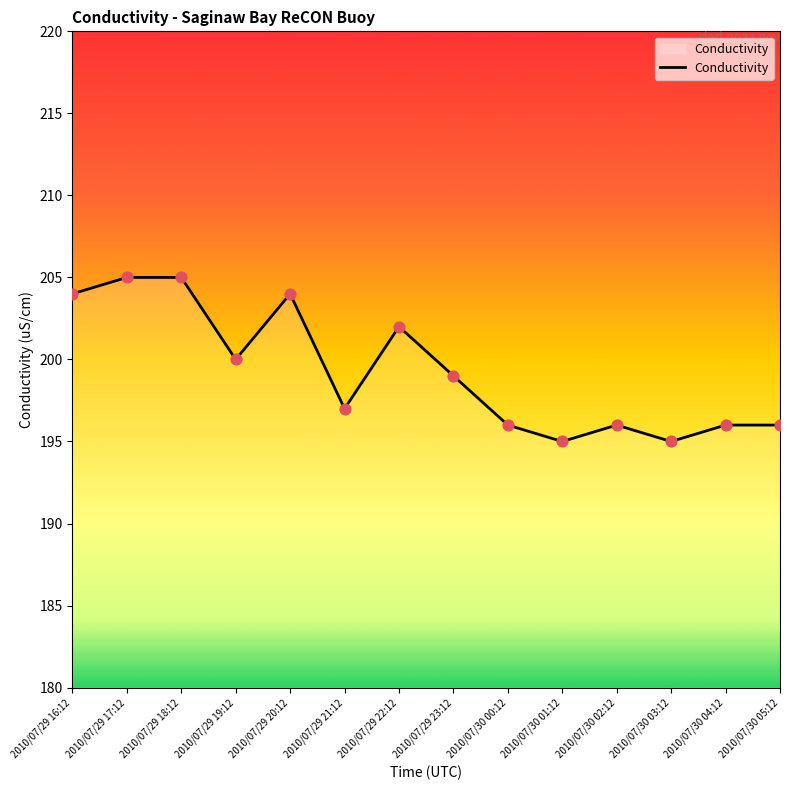

Approximately how many times larger is the value at 2010/07/29 21:12 compared to 2010/07/29 18:12?

1.0